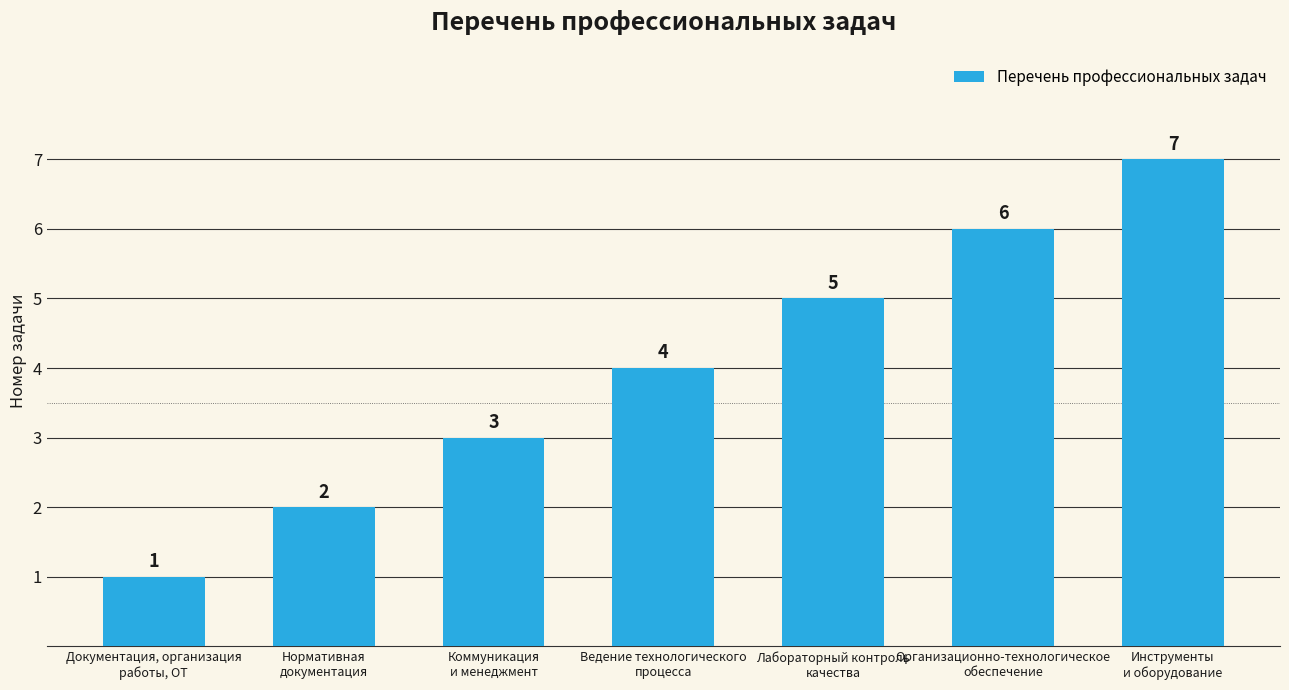

What position from the right is Лабораторный контроль
качества?

3